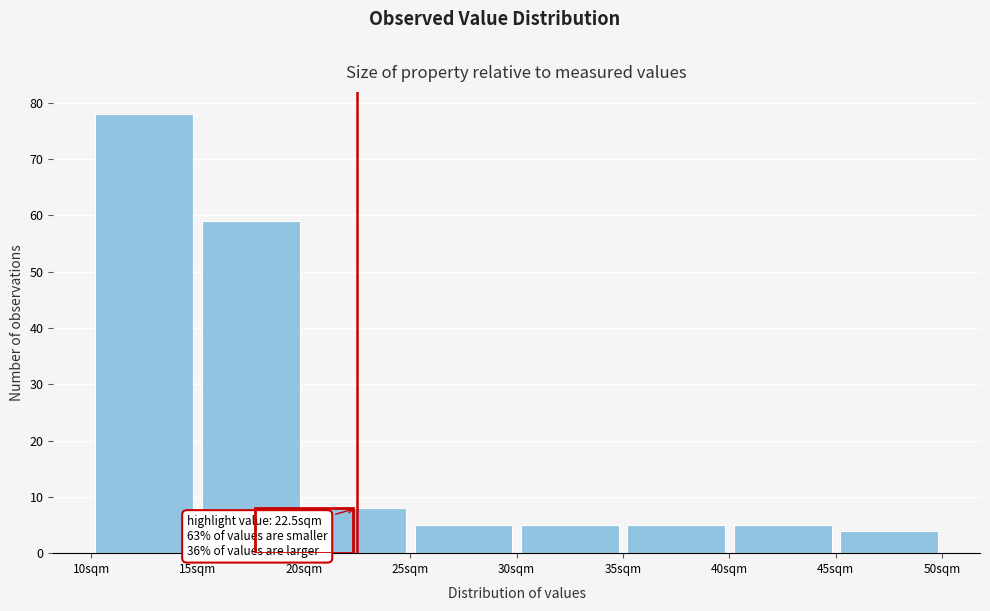

Which range on the x-axis has the tallest bar?

10 to 15